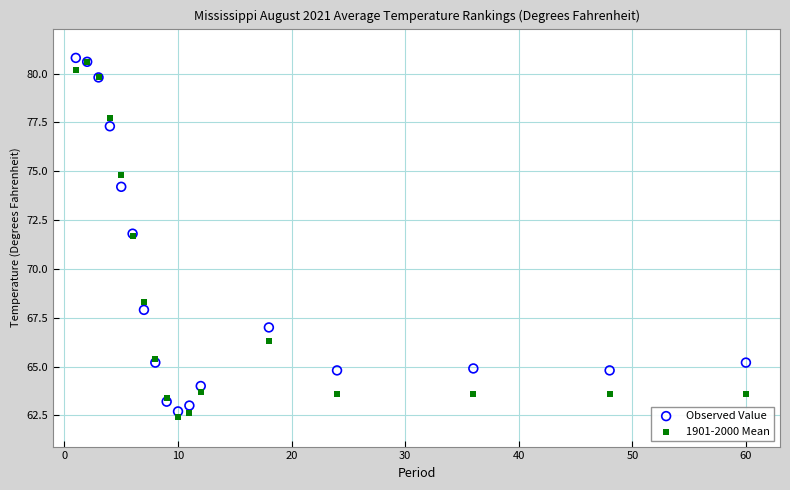

Which series contains the lowest Y value?

1901-2000 Mean